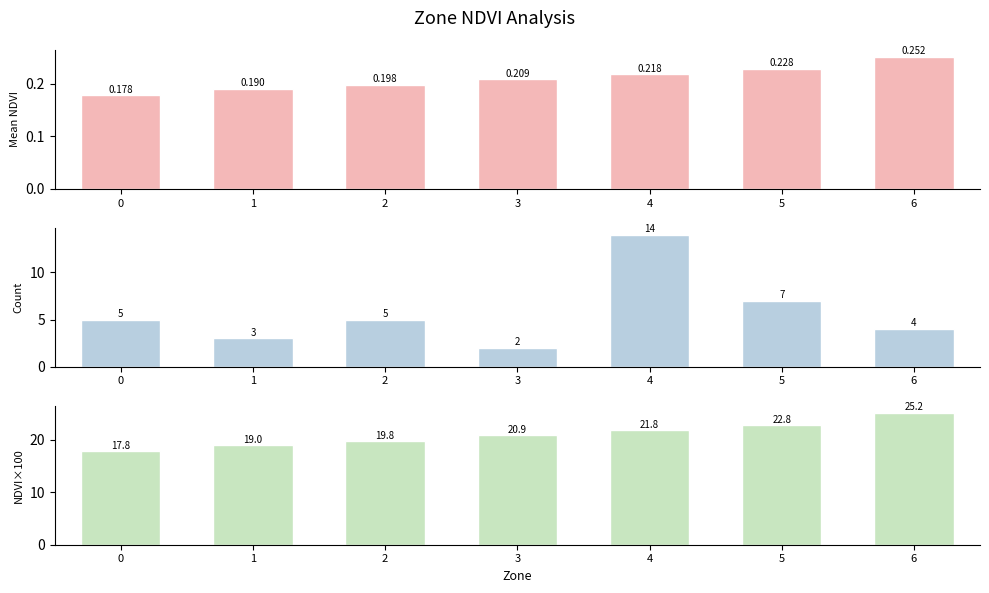

What is the total value across all series at 4?

36.1